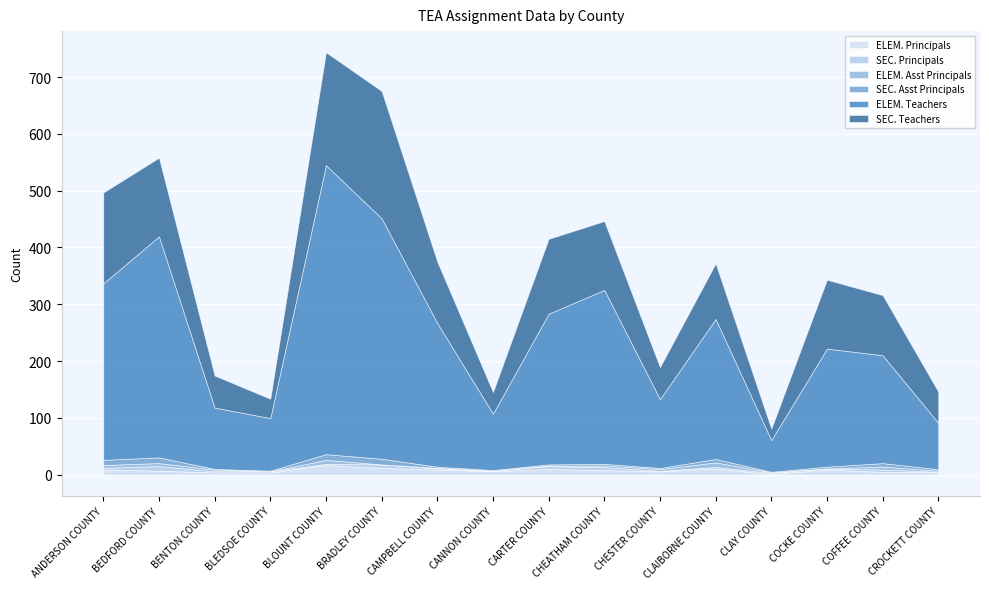

The SEC. Asst Principals series shows 6.0 at COFFEE COUNTY. True or false?

True